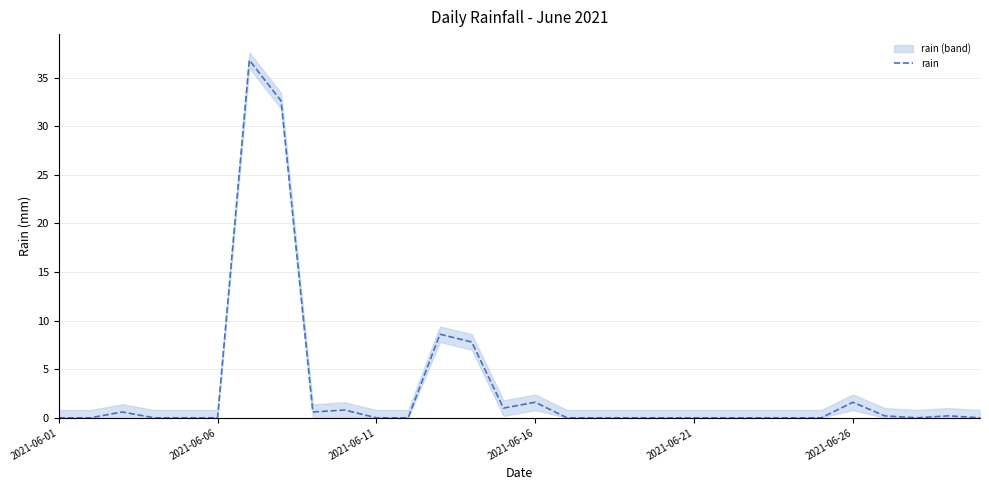

What is the maximum value for rain?

36.8